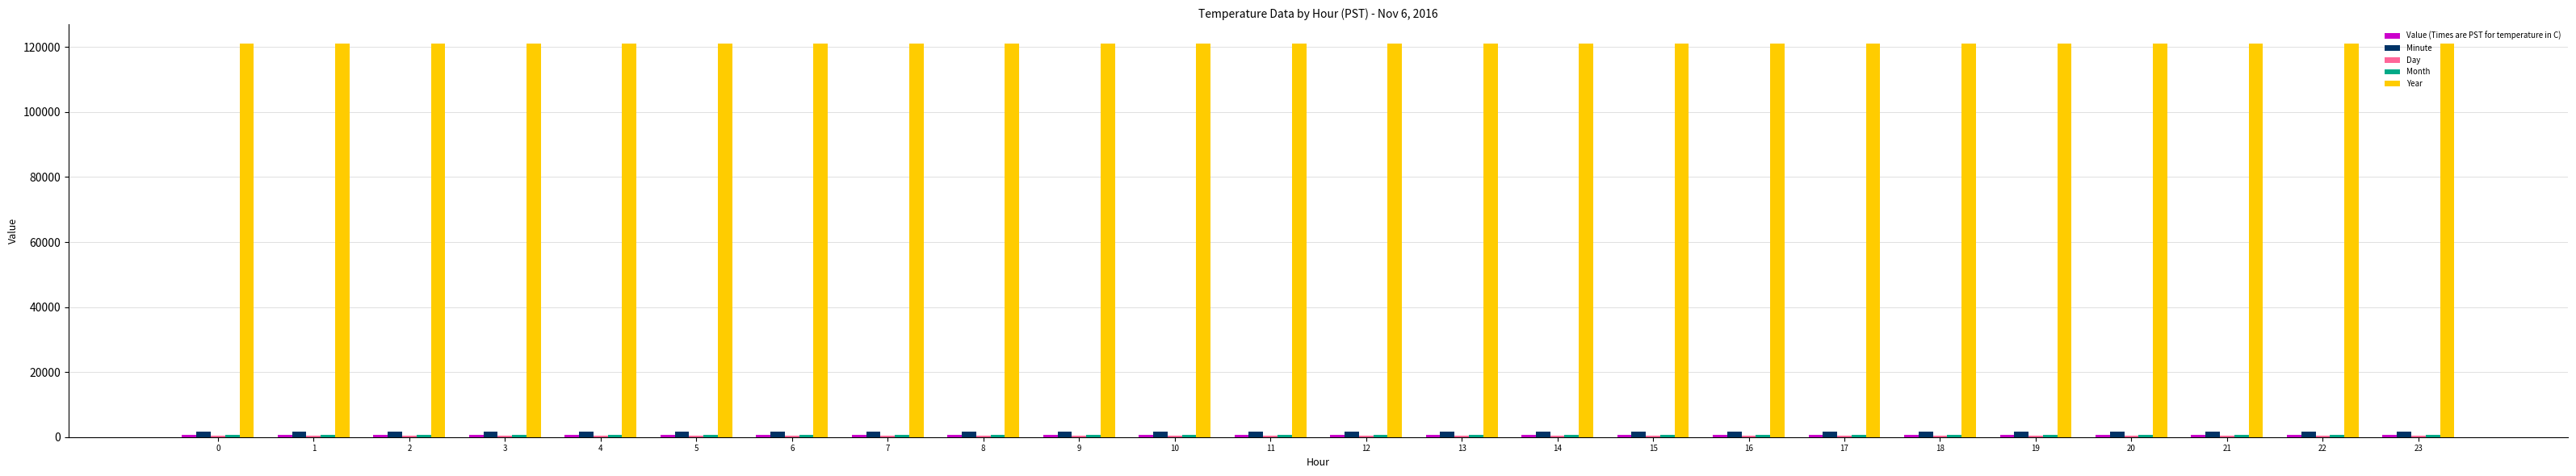

What is the maximum value shown in the chart?

120960